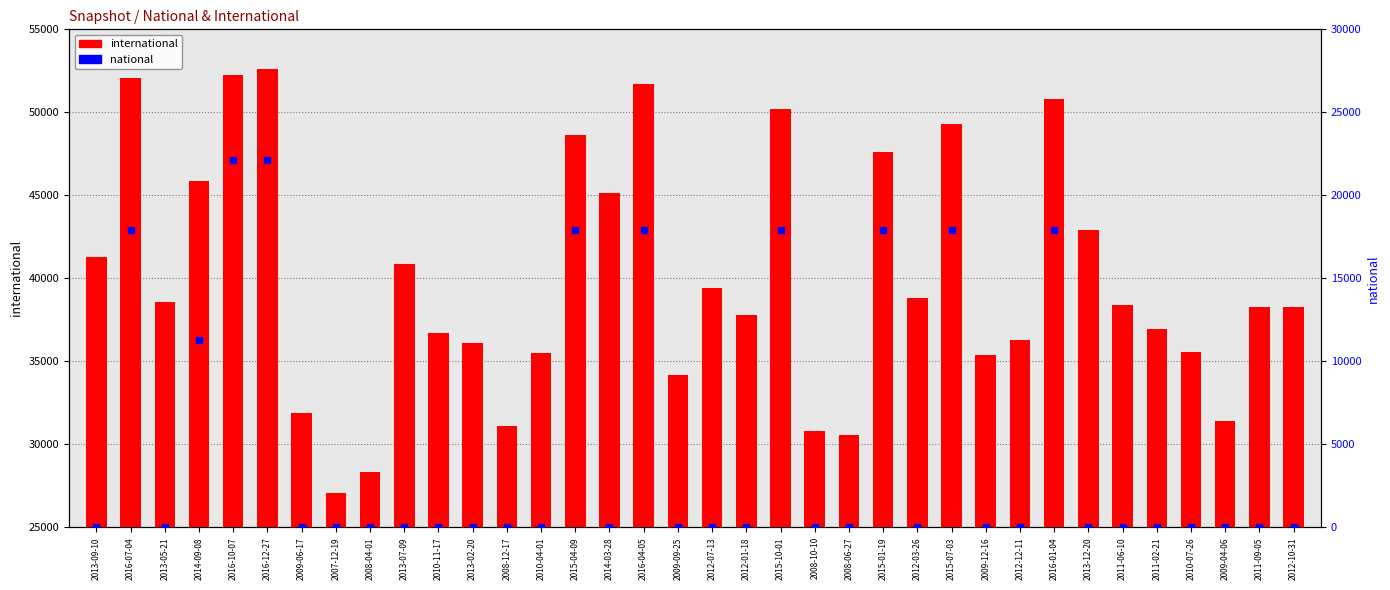

Is the value of international at 2011-06-10 greater than the value of national at 2015-07-03?

Yes